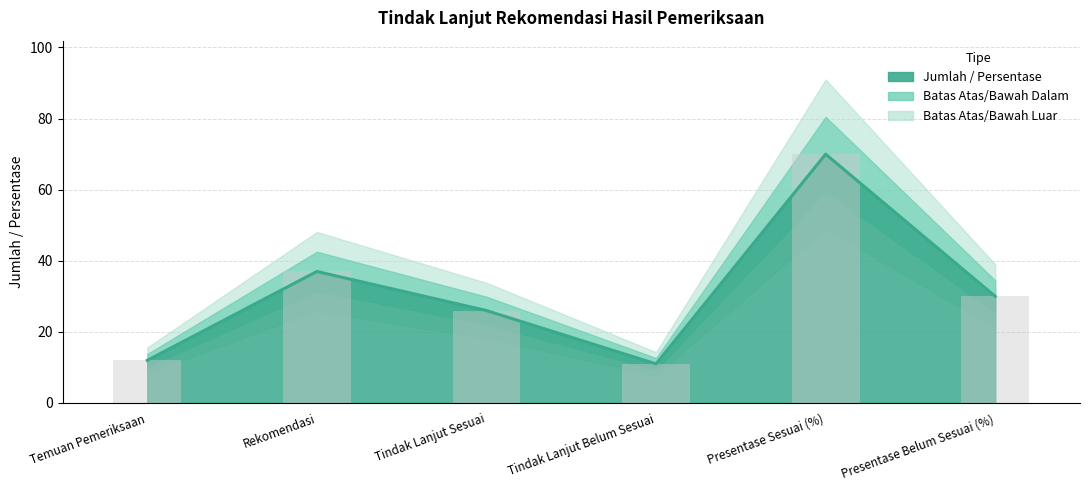

Reading right to left, extract all data points from this chart.

Presentase Belum Sesuai (%)=30	Presentase Sesuai (%)=70	Tindak Lanjut Belum Sesuai=11	Tindak Lanjut Sesuai=26	Rekomendasi=37	Temuan Pemeriksaan=12